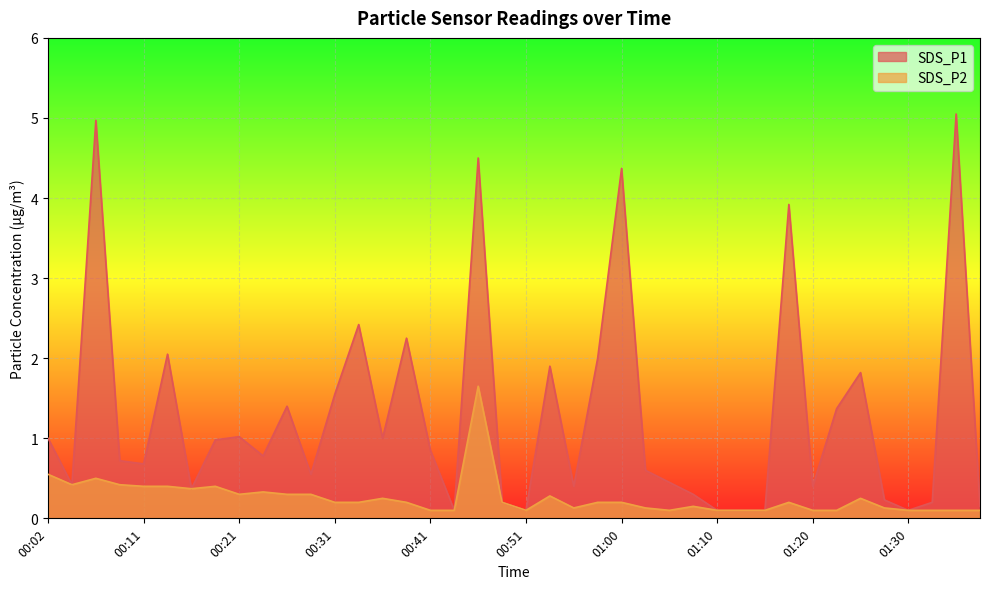

Between 00:43 and 01:00, which is larger?

01:00